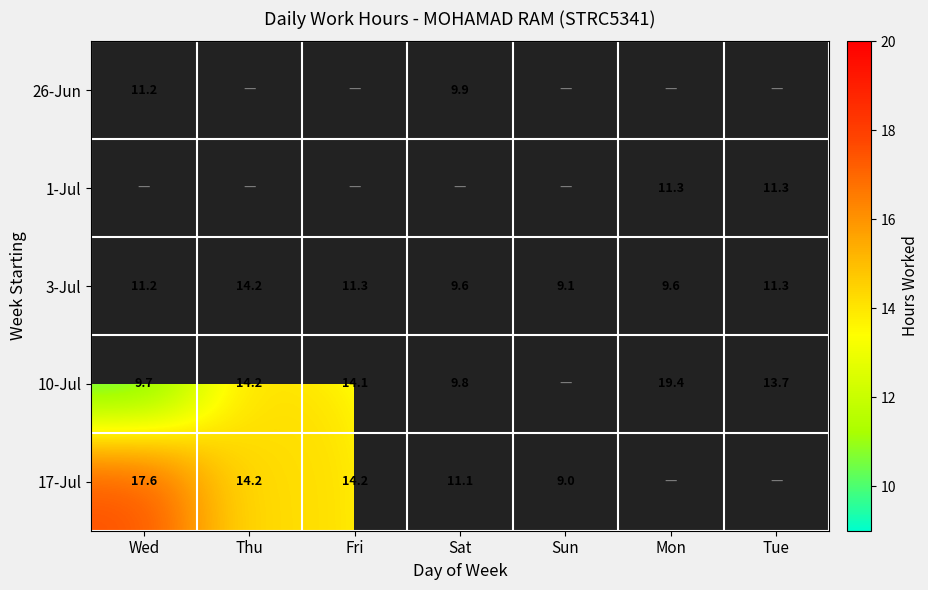

At which label does 3-Jul reach its minimum?

Sun